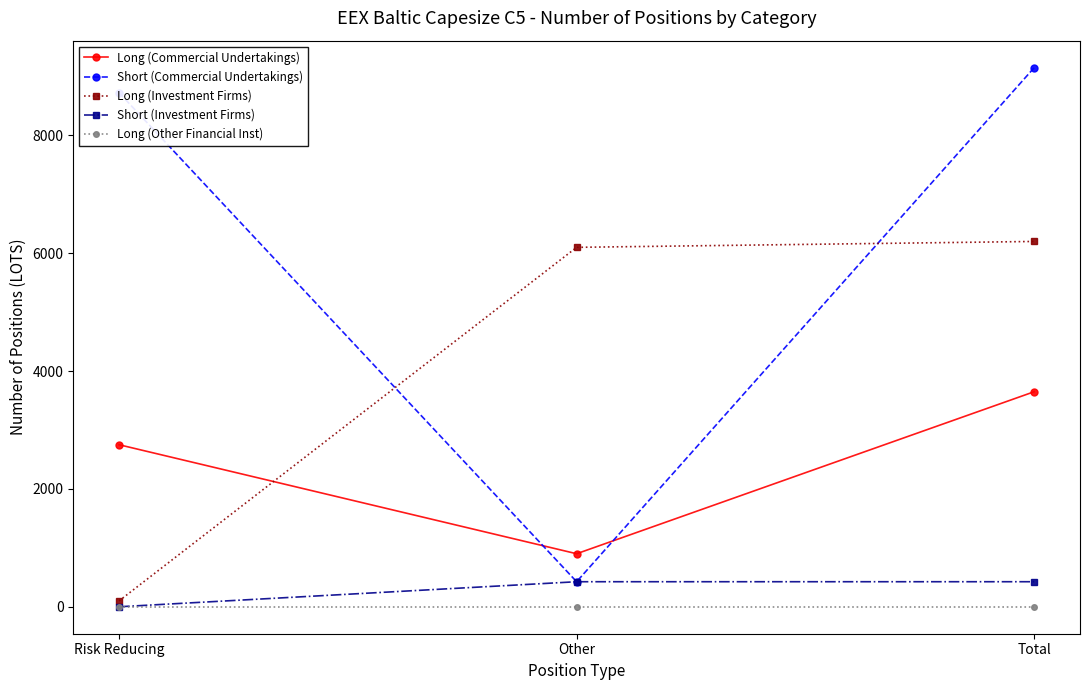

Between Risk Reducing and Total, which series saw the biggest shift?

Long (Investment Firms)